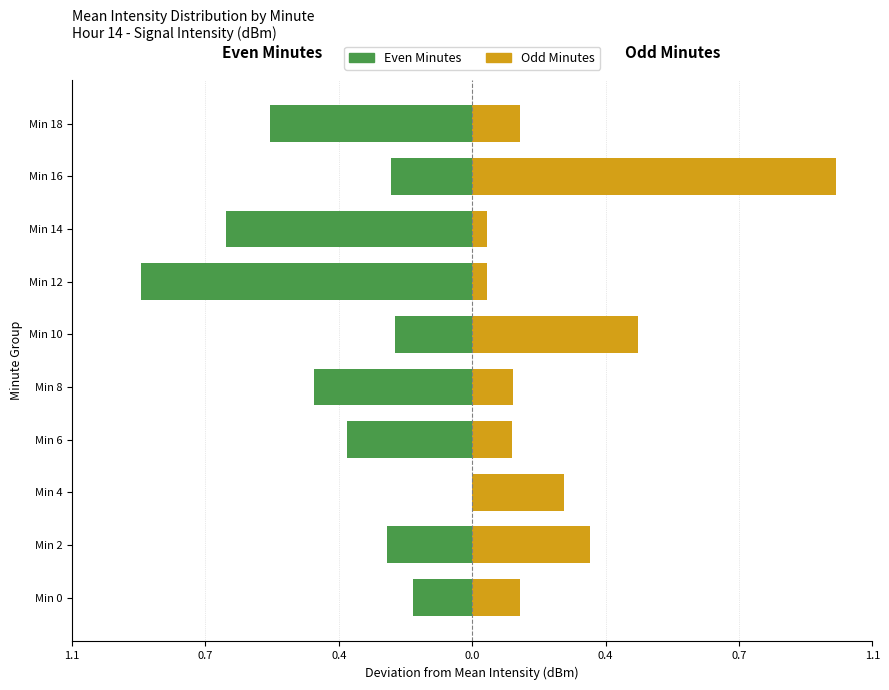

Which series has the largest range (max minus min)?

Odd Minutes